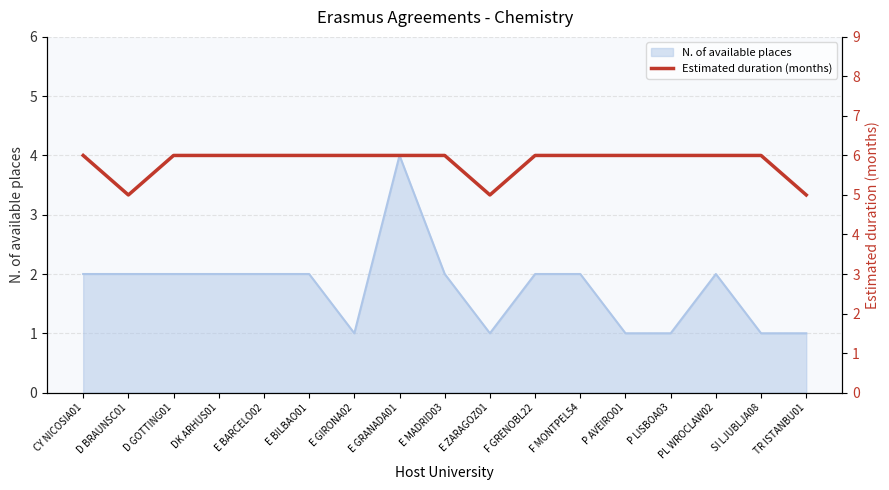

What position from the left is E MADRID03?

9